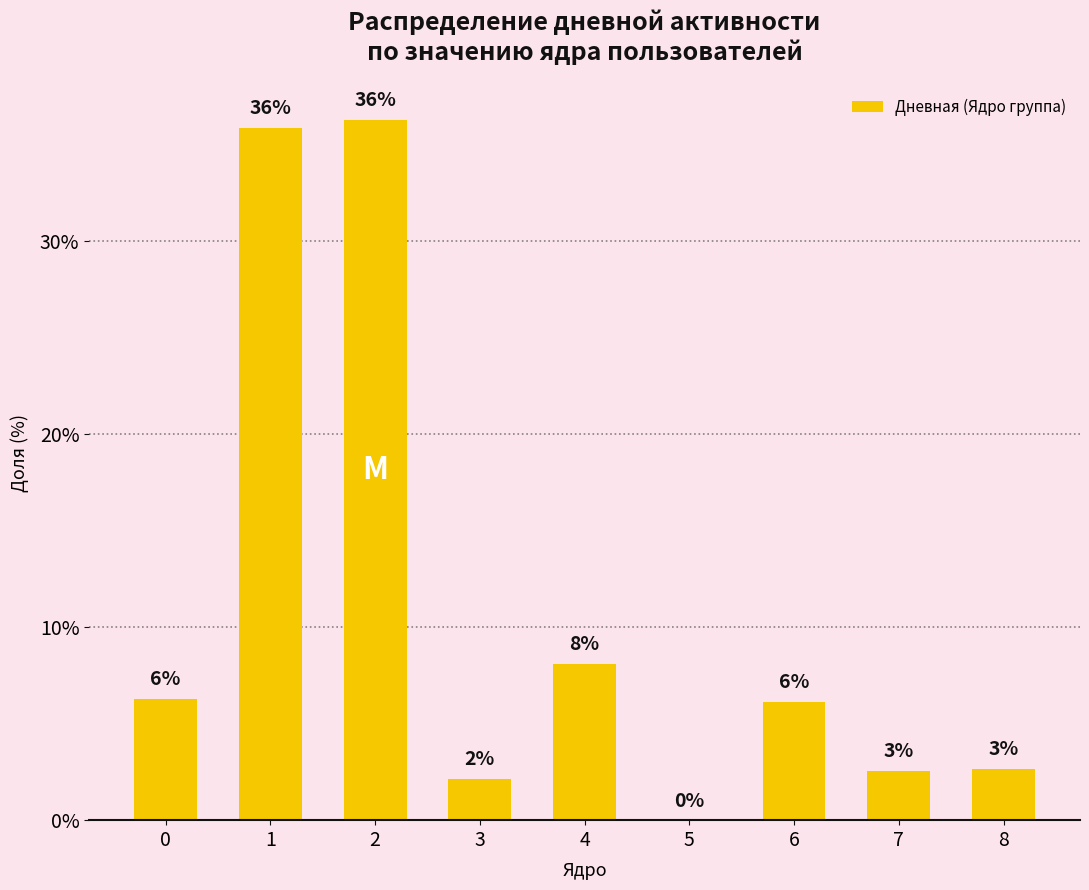

Rank the categories by value from lowest to highest.

5, 3, 7, 8, 6, 0, 4, 1, 2